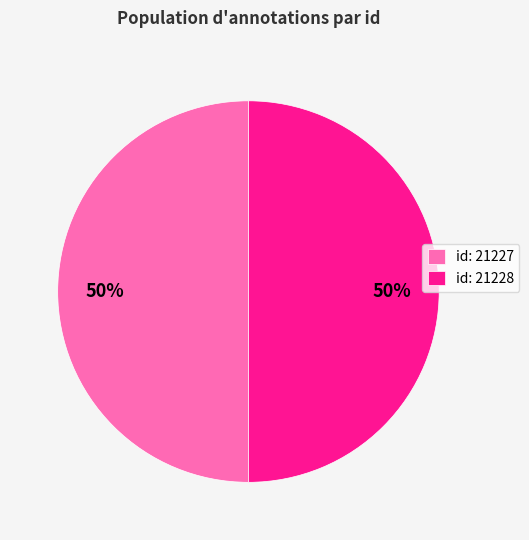

True or false: id: 21227 accounts for 41% of the total.

False